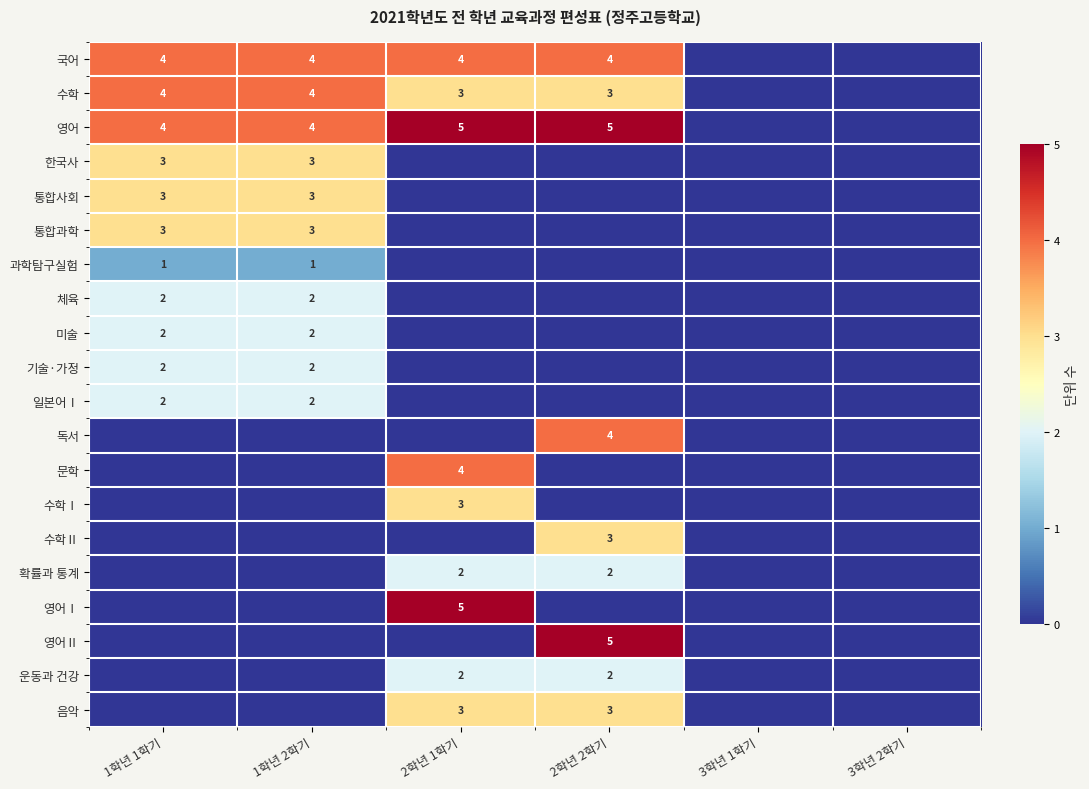

Is it true that 국어 equals 4 at 2학년 1학기?

True